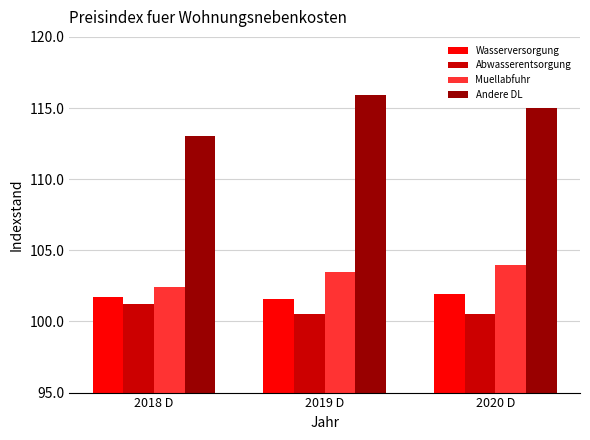

What is the difference between the maximum and minimum values in the Abwasserentsorgung series?

0.7